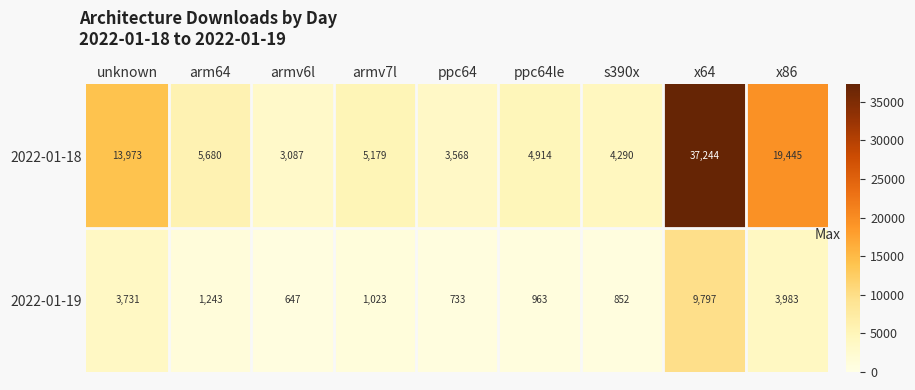

Count the number of data series in this chart.

2